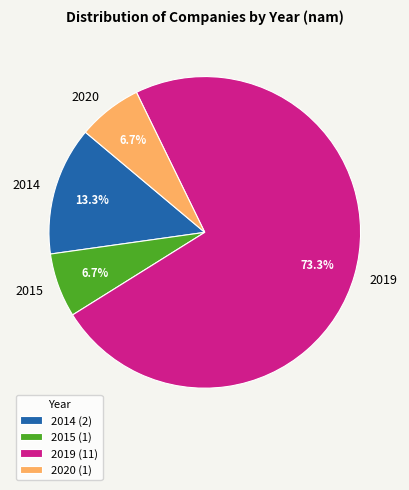

What is the ratio of the value at 2014 to the value at 2015?

2.0